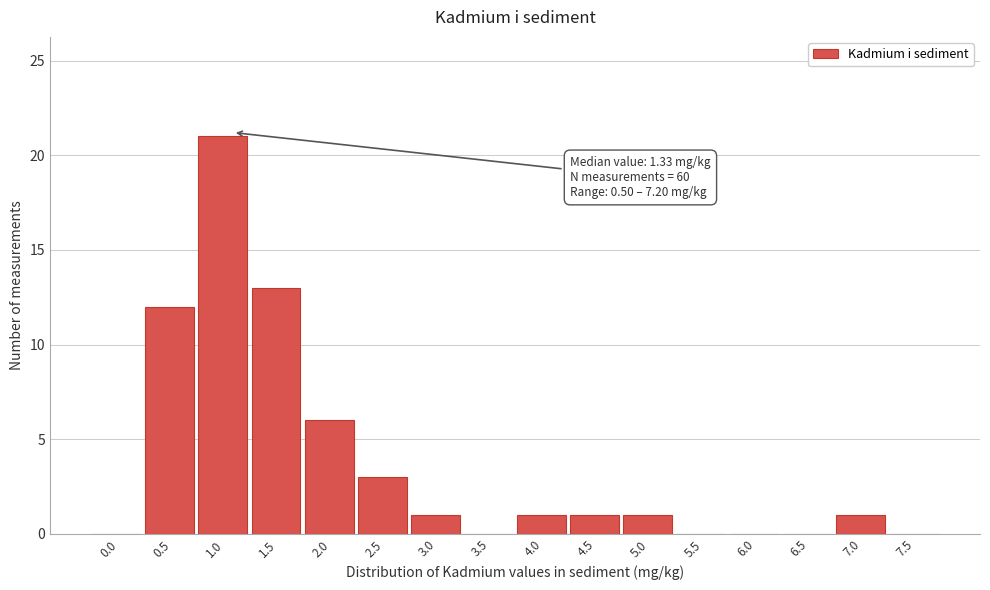

Reading left to right, what are all the values shown in this chart?

0.0=0	0.5=12	1.0=21	1.5=13	2.0=6	2.5=3	3.0=1	3.5=0	4.0=1	4.5=1	5.0=1	5.5=0	6.0=0	6.5=0	7.0=1	7.5=0